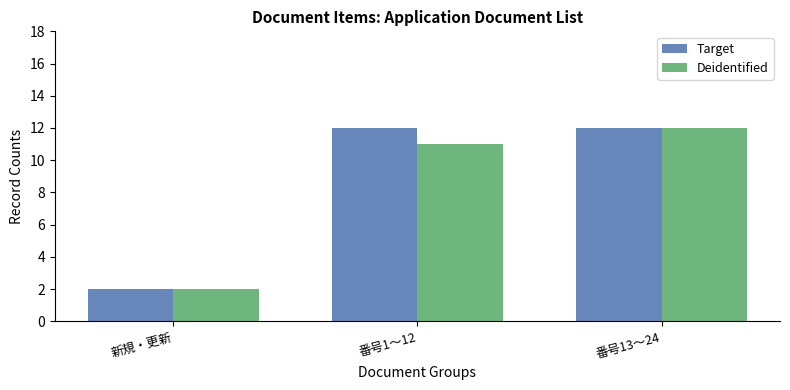

Rank the categories by Deidentified value from highest to lowest.

番号13～24, 番号1～12, 新規・更新